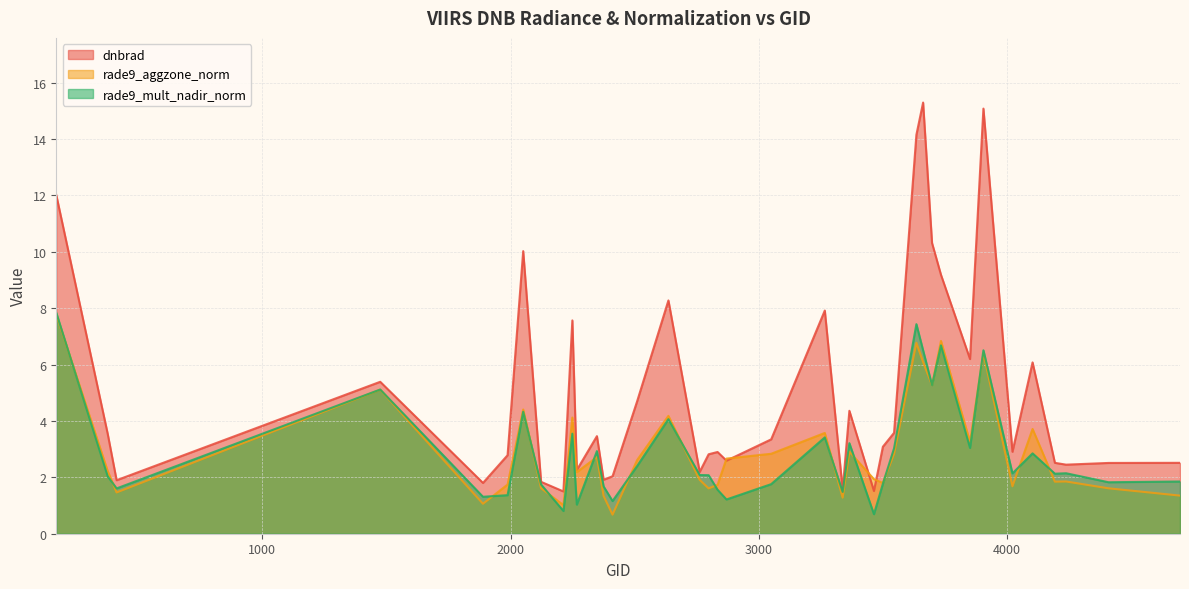

How many distinct data groups are displayed?

3